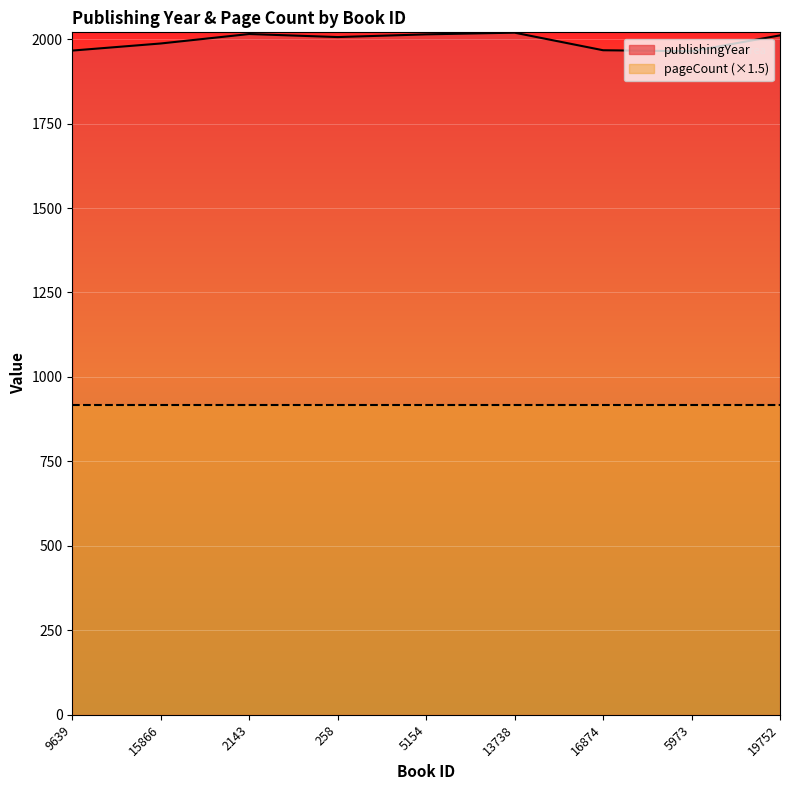

Does the chart display data point markers on the line(s)?

No